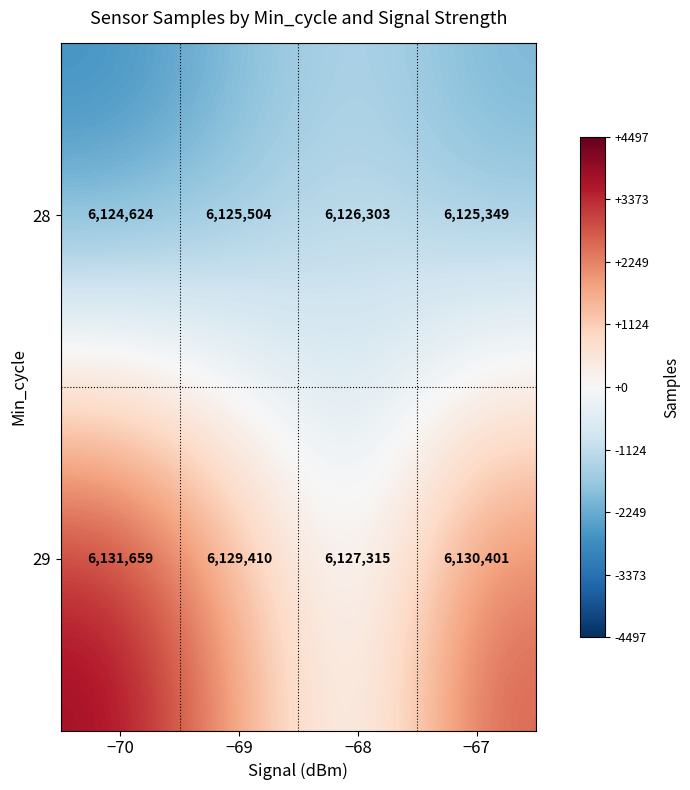

What is the minimum value for 28?

6124624